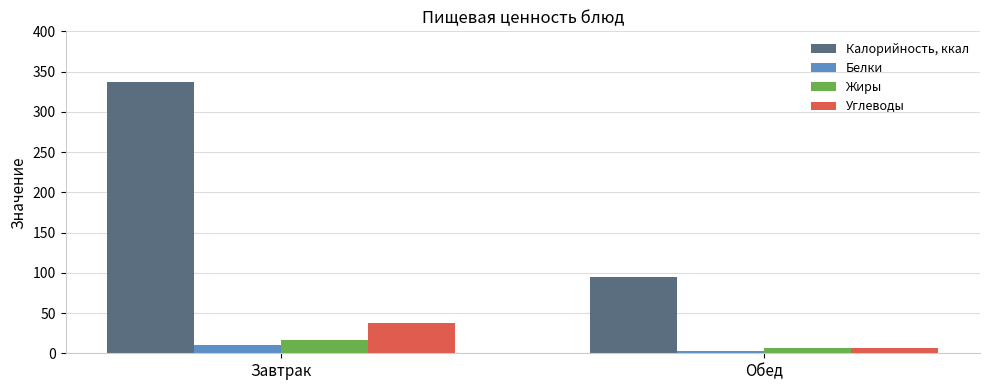

What are all the series names shown in the legend?

Калорийность, ккал, Белки, Жиры, Углеводы